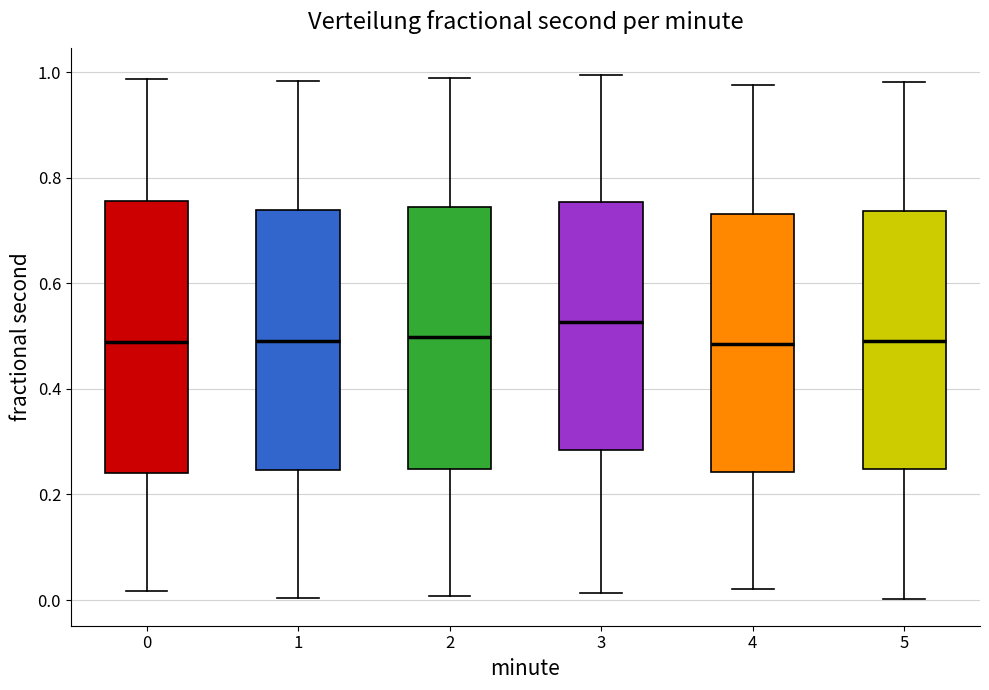

Where is the lower edge of the box at x = 0 on the y-axis? The values are not printed on the chart, so give them approximately, as read against the axis.

0.24